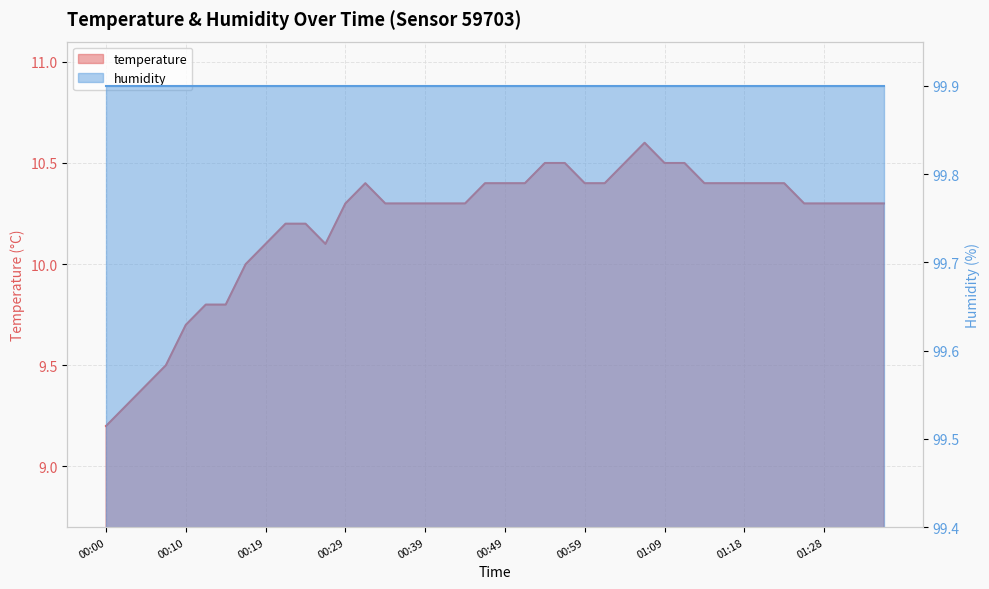

The chart shows a value of 10.3 at 00:44. True or false?

True